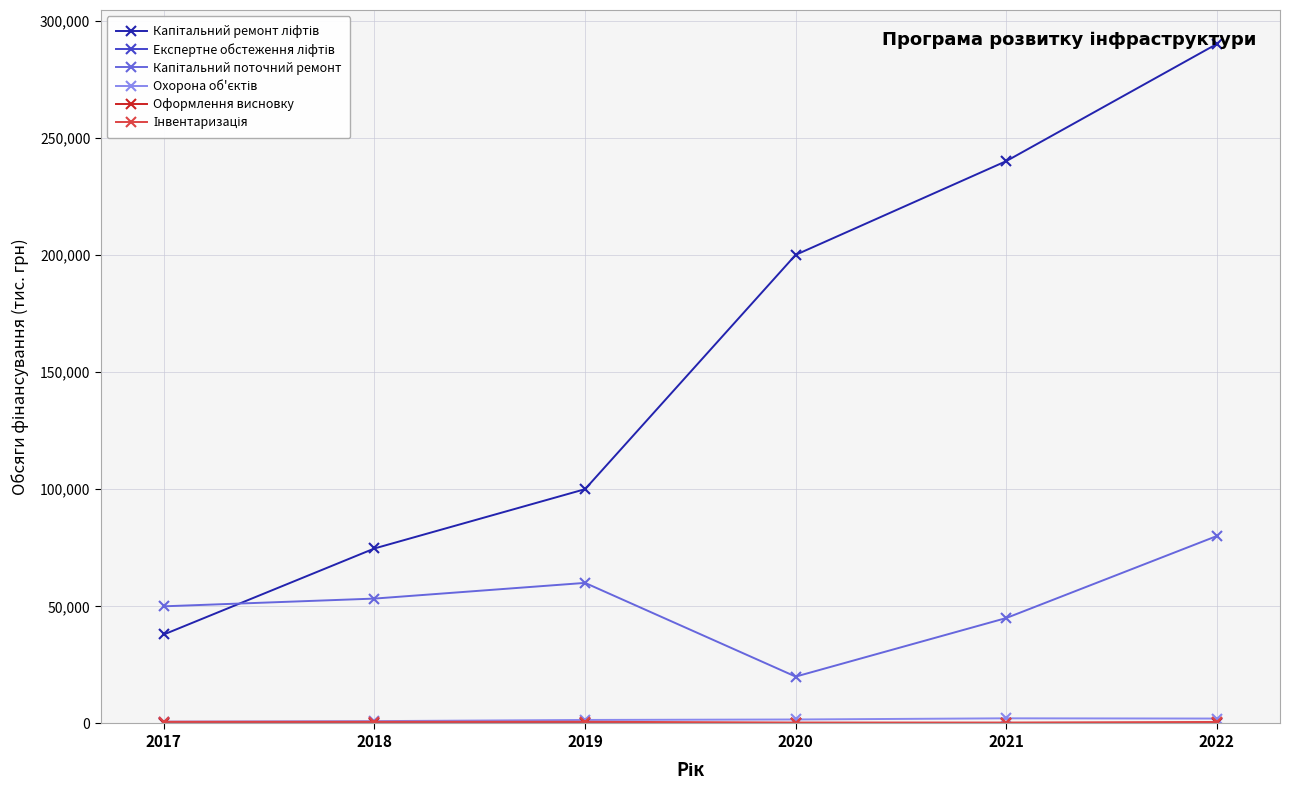

What is the greatest value displayed?

290000.0